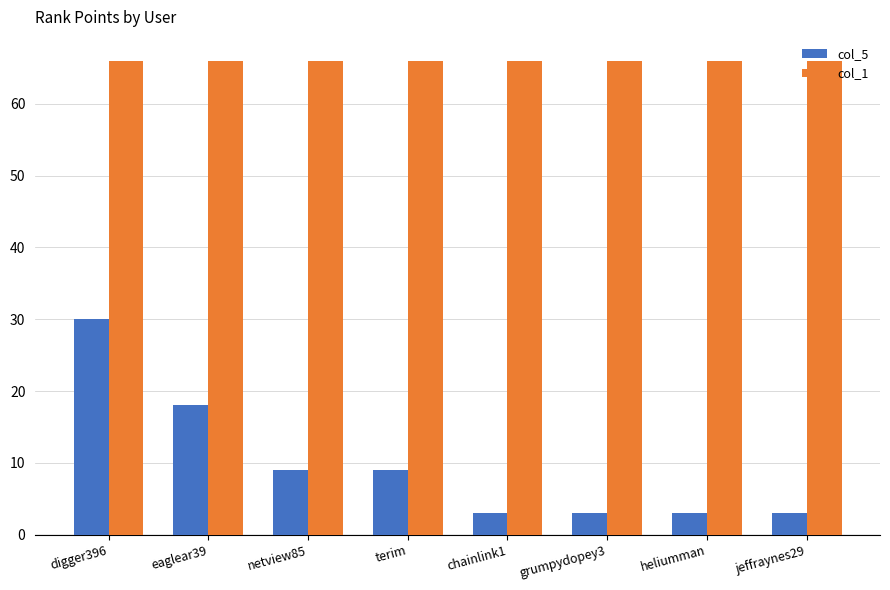

Reading left to right, extract all data points from this chart.

col_5: digger396=30	eaglear39=18	netview85=9	terim=9	chainlink1=3	grumpydopey3=3	heliumman=3	jeffraynes29=3
col_1: digger396=66	eaglear39=66	netview85=66	terim=66	chainlink1=66	grumpydopey3=66	heliumman=66	jeffraynes29=66